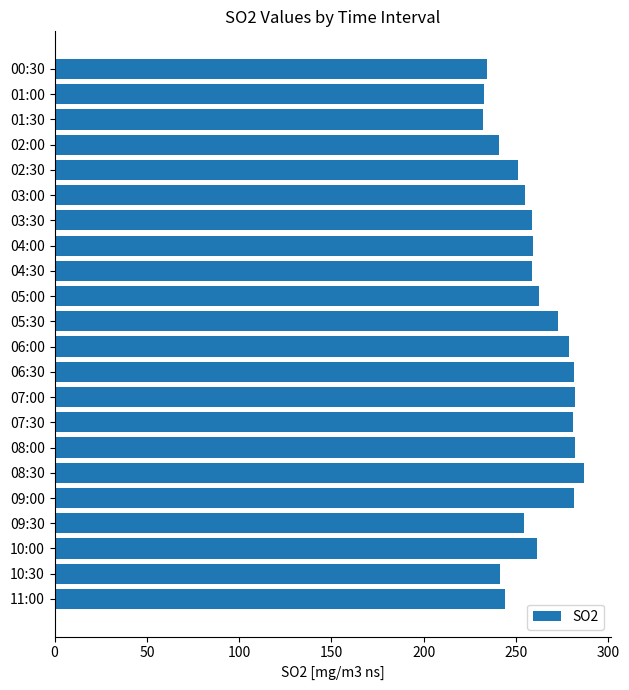

How many bars are there in total?

22